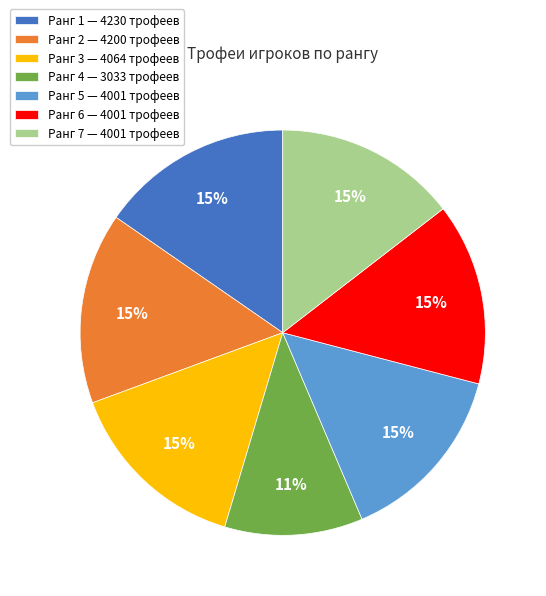

Which category has the smallest portion of the pie?

Ранг 4 — 3033 трофеев